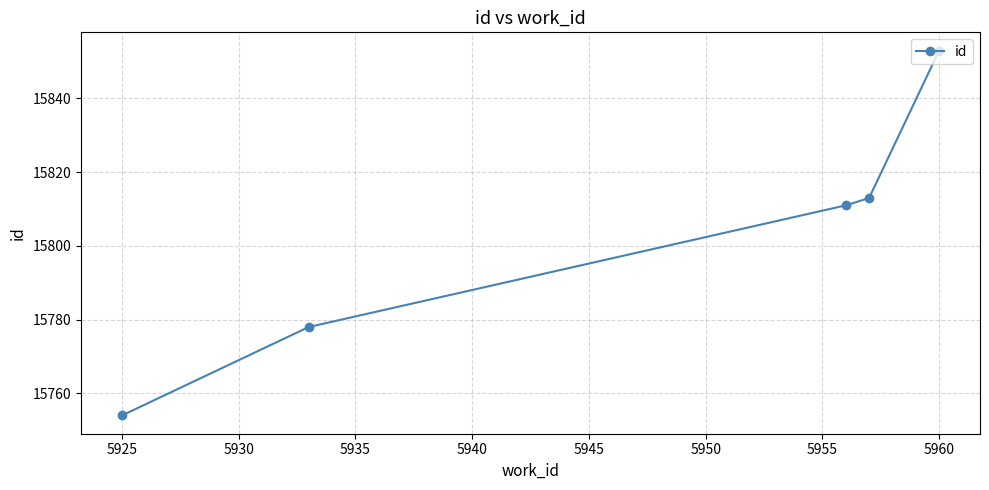

What is the value of the 2nd point from the left?

15778